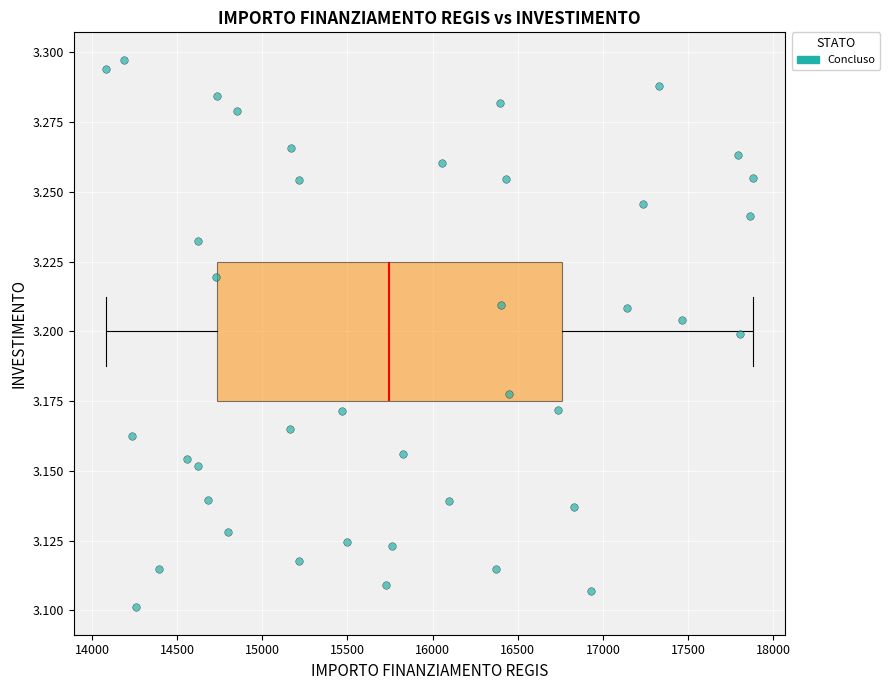

What is the range of X values (max minus min)?

3797.3